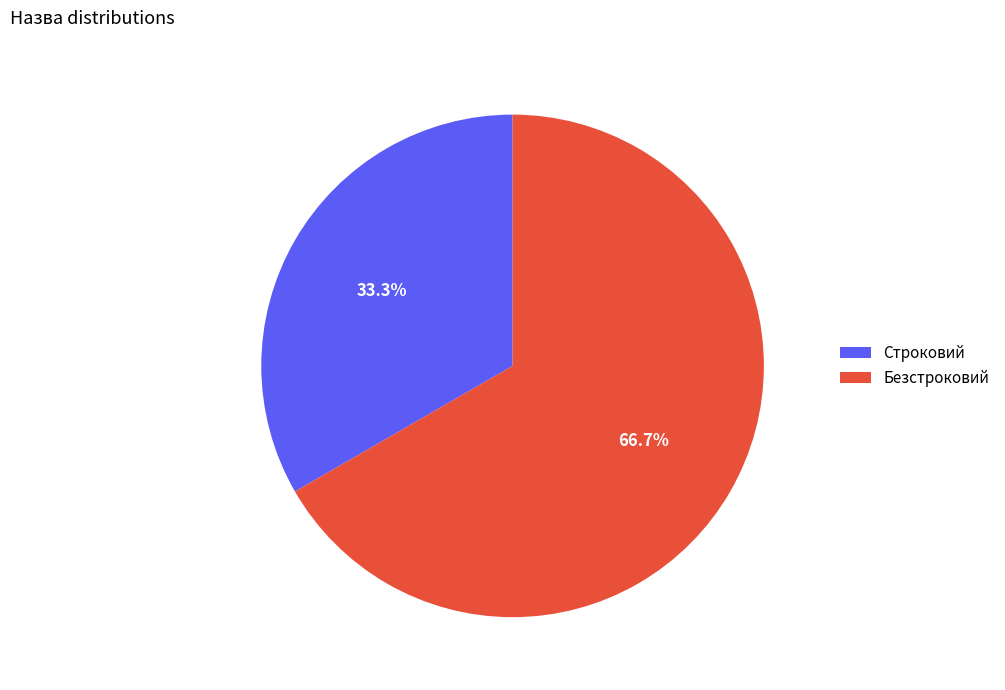

Does Безстроковий represent more than half of the total?

Yes